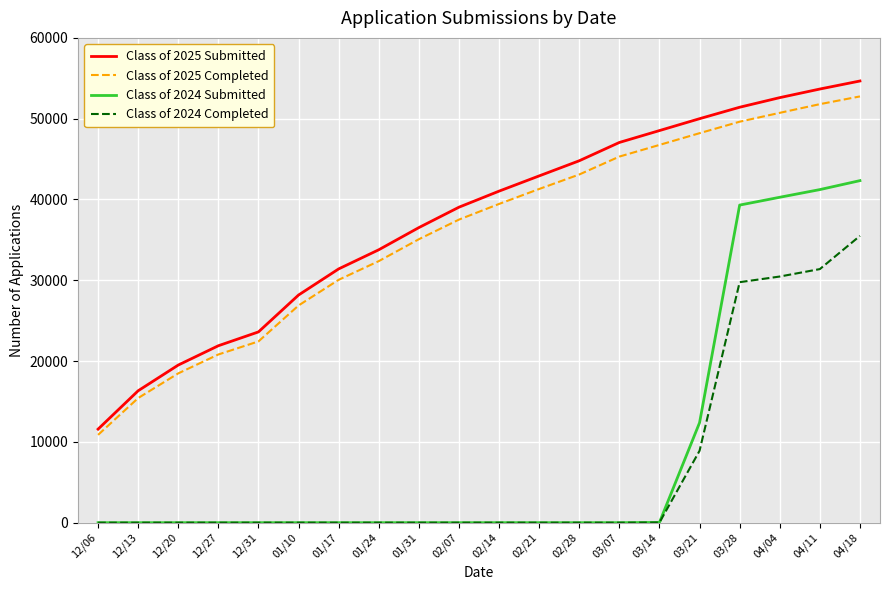

True or false: Class of 2024 Completed and Class of 2025 Completed intersect in this chart.

False